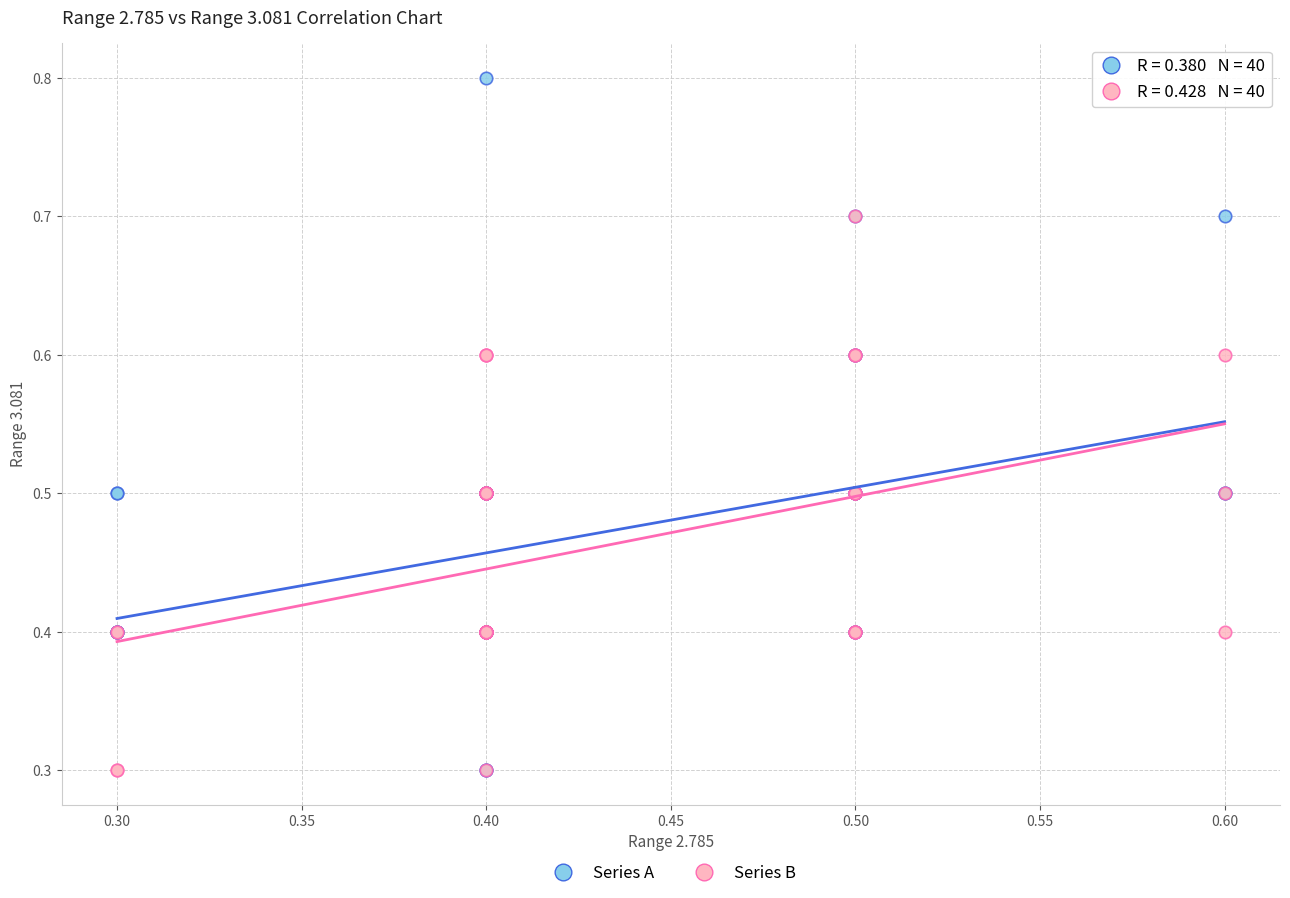

Which series reaches the maximum Y coordinate?

Series A